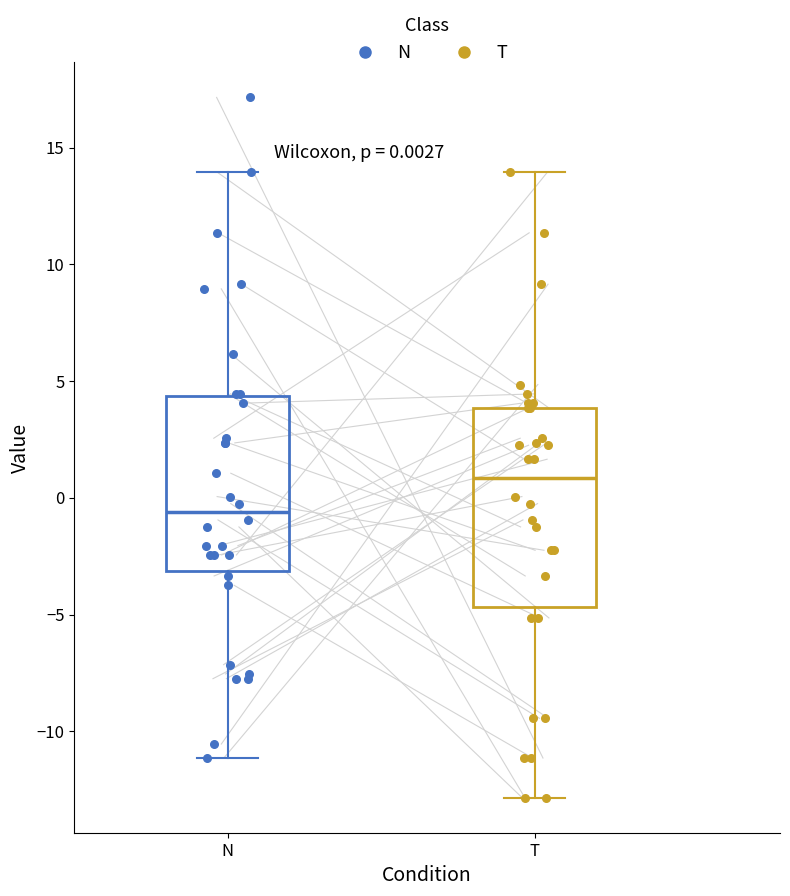

Which box is the tallest, from its lower edge to its upper edge?

T